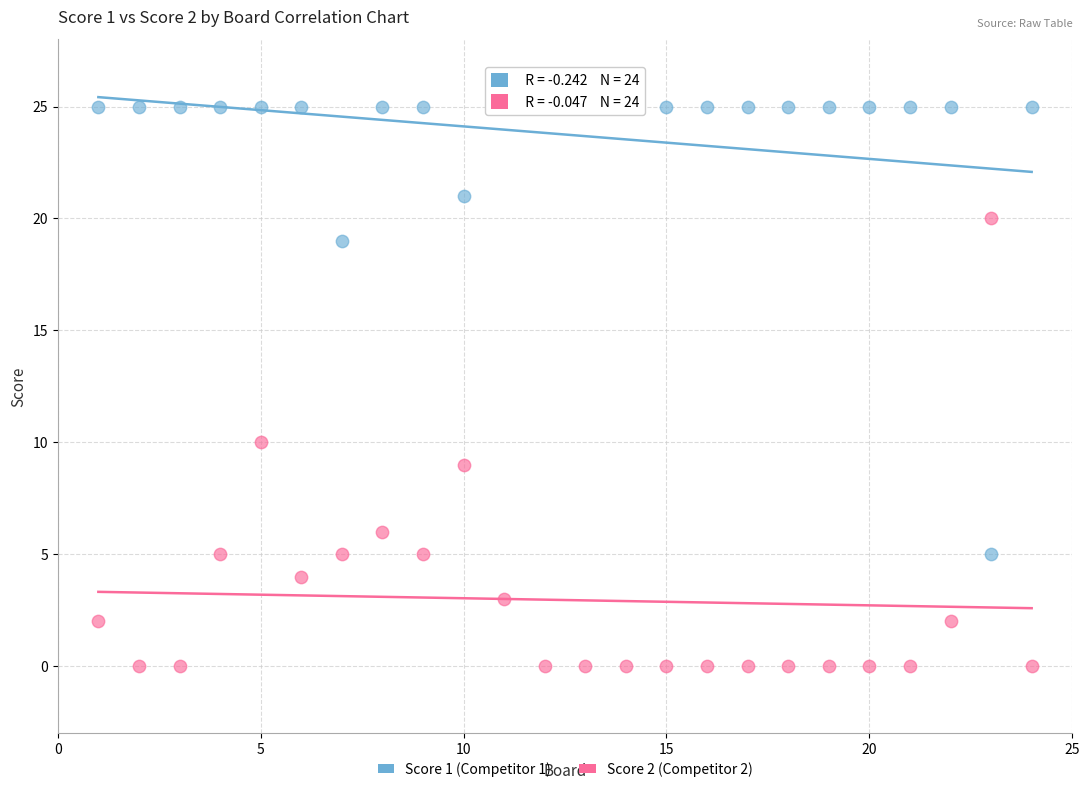

Which series reaches the minimum Y coordinate?

Score 2 (Competitor 2)